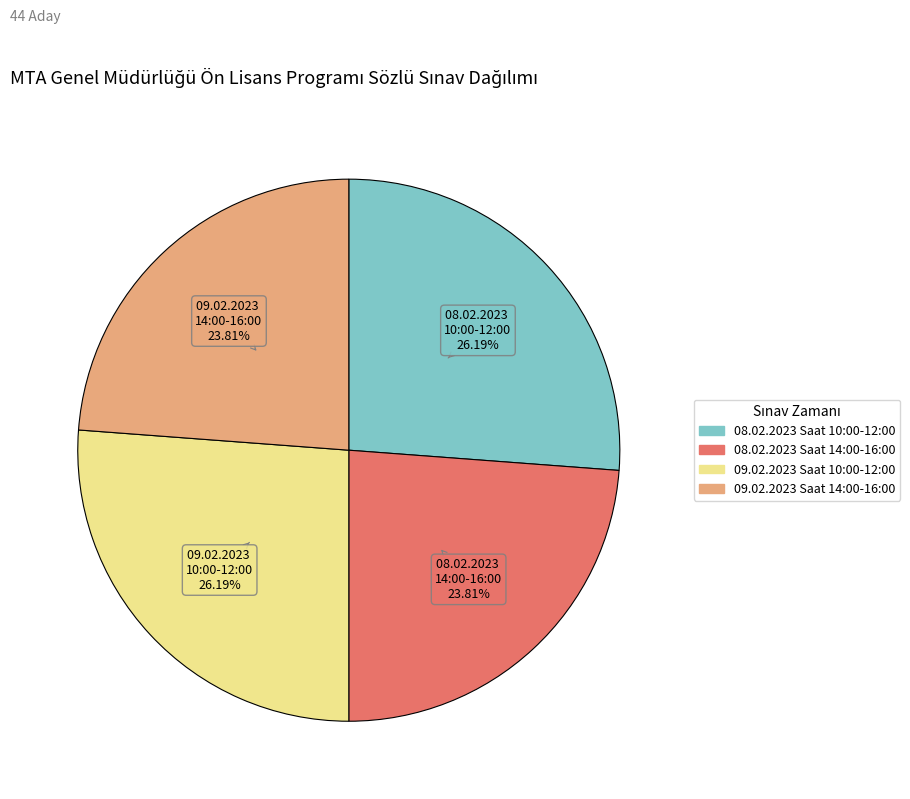

Approximately how many times larger is the value at 08.02.2023 Saat 10:00-12:00 compared to 08.02.2023 Saat 14:00-16:00?

1.1